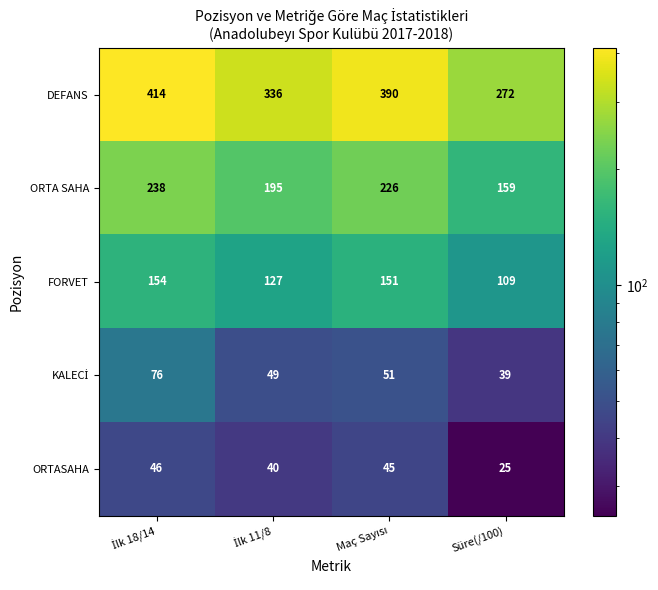

Which category has the lowest value across all series?

Süre(/100)